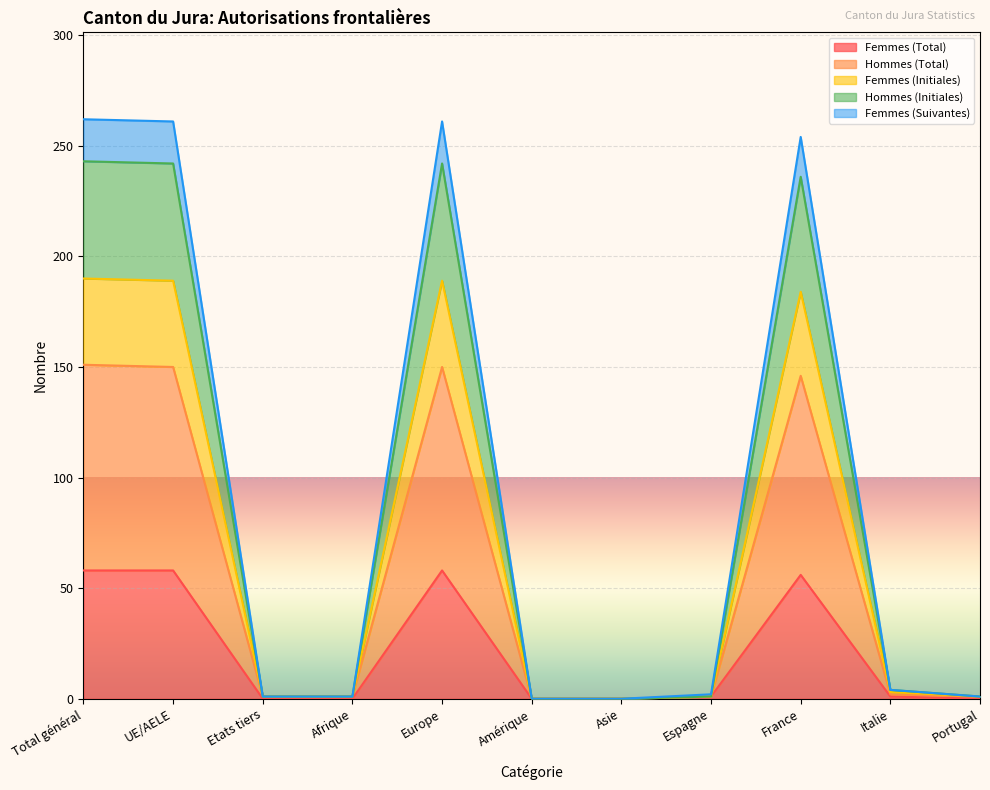

Where is the first local maximum for Femmes (Total)?

Europe